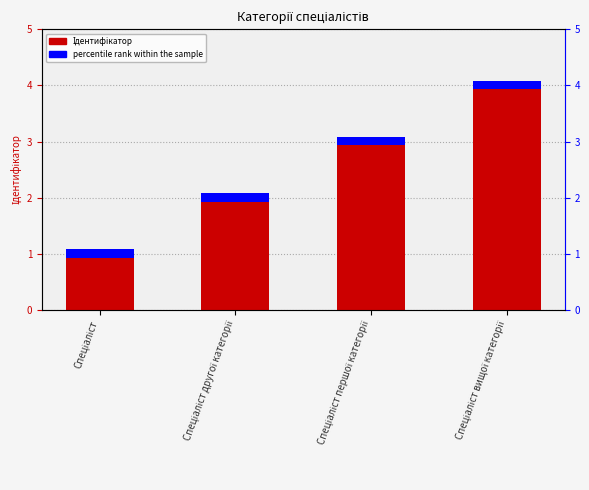

How many bars are there in each group?

2